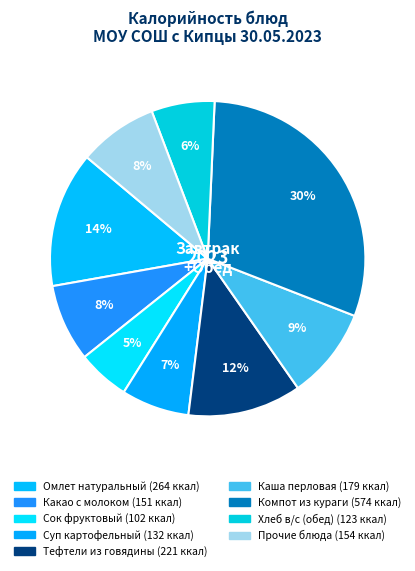

Which slice is the largest?

Компот из кураги